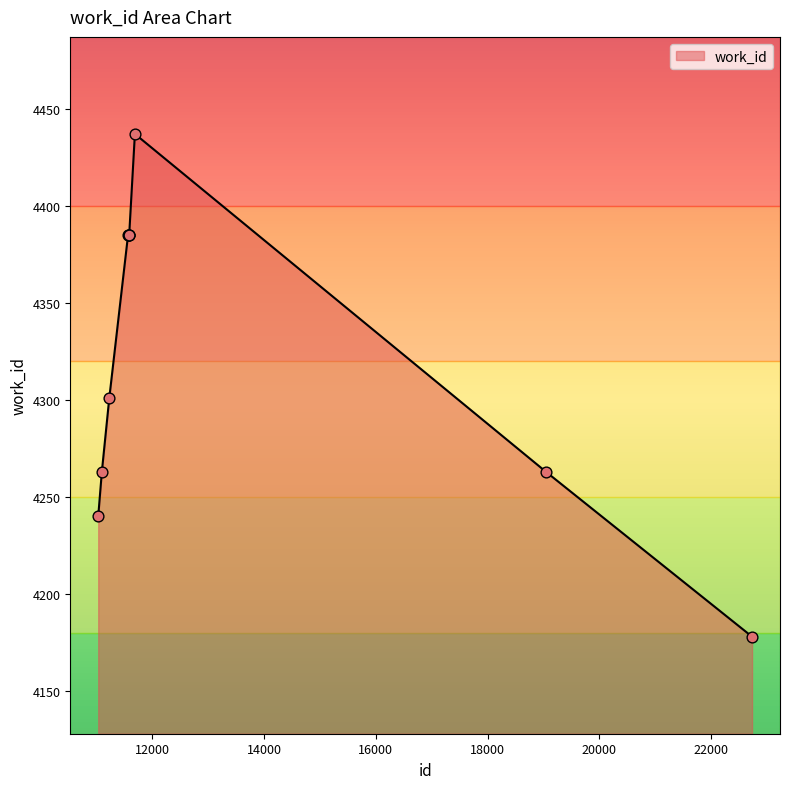

What is the greatest value displayed?

4437